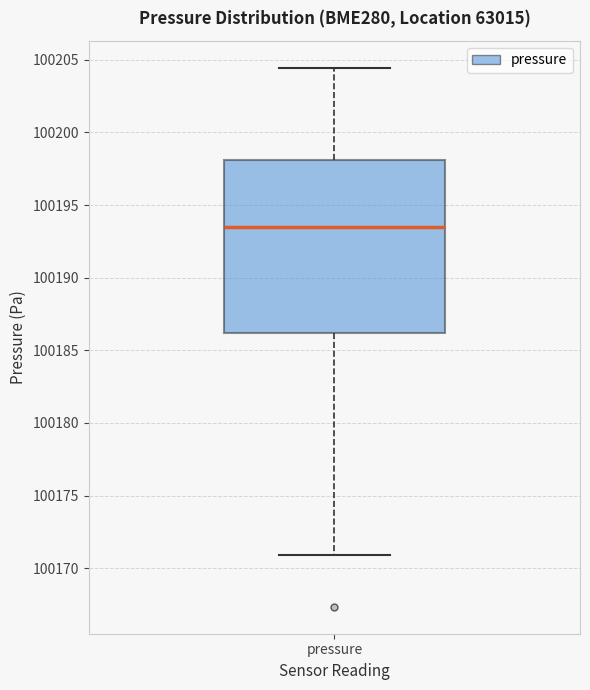

Where does the upper whisker of the box for pressure end on the y-axis? The values are not printed on the chart, so give them approximately, as read against the axis.

100204.5